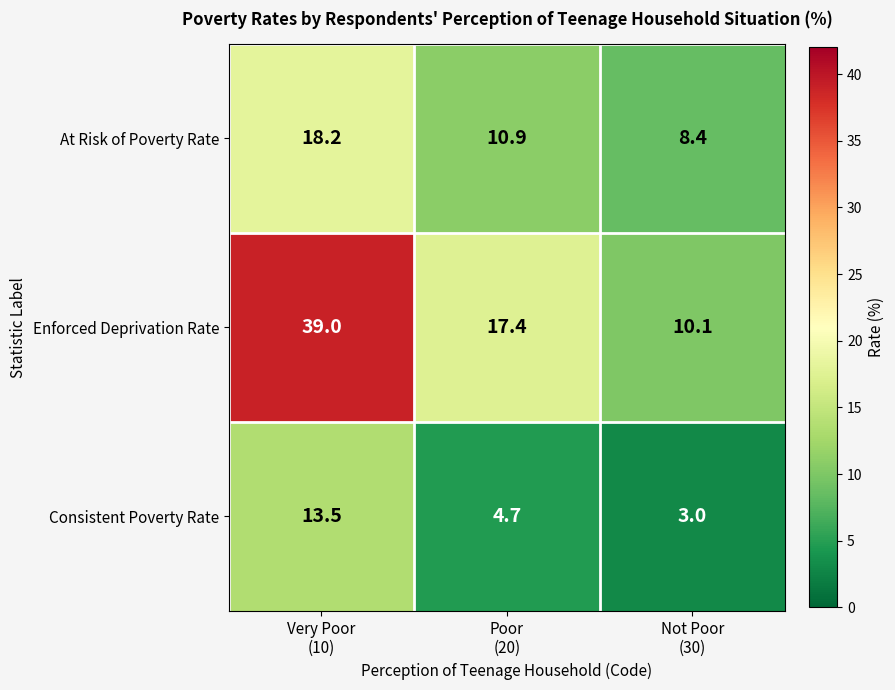

Which series has the largest range (max minus min)?

Enforced Deprivation Rate